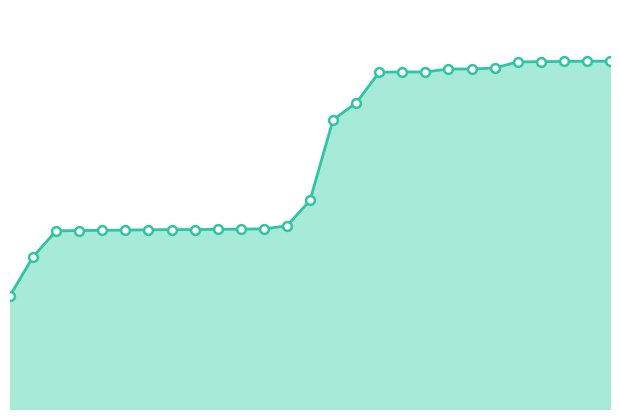

How many lines are shown in the chart?

1